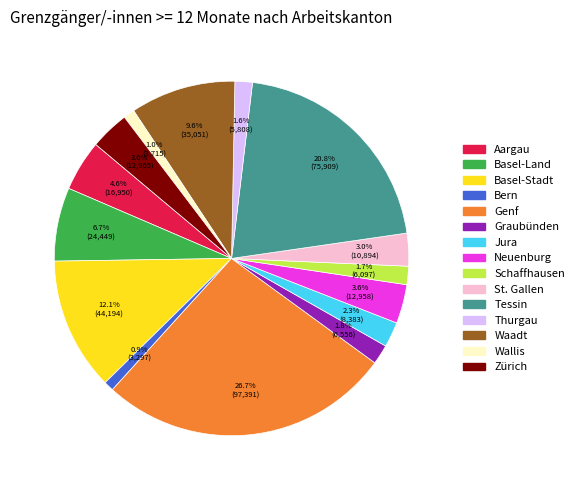

Is there a majority slice in this chart?

No